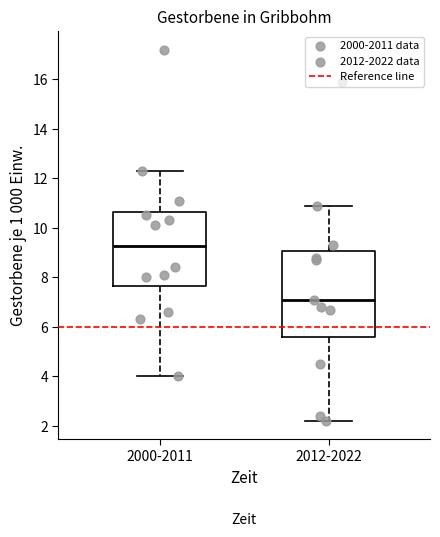

Which box has the highest median line?

2000-2011